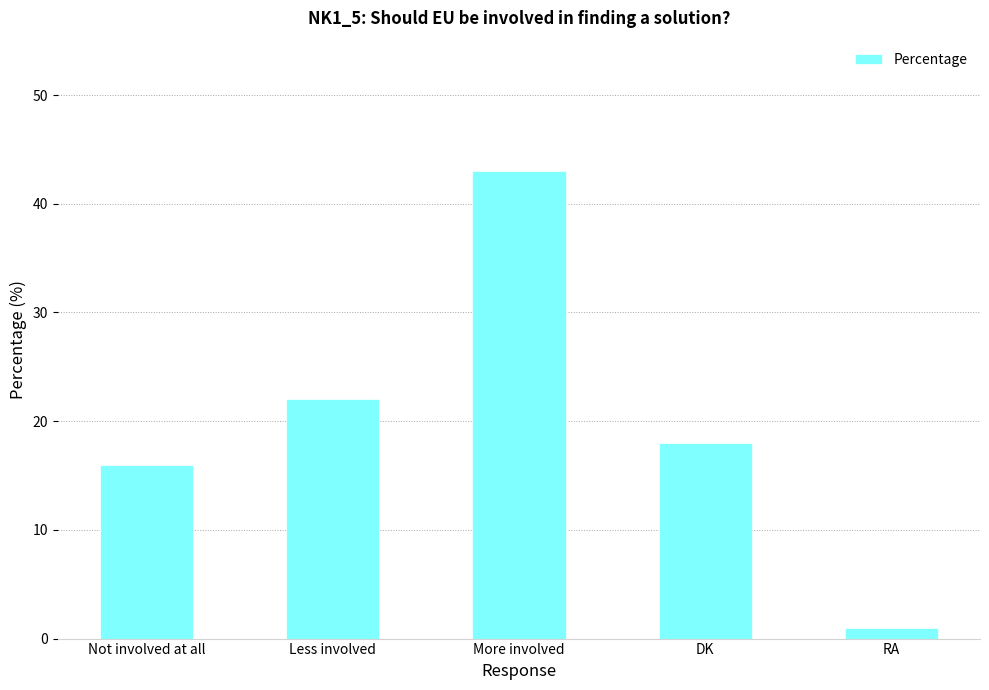

List the labels in order of value, smallest first.

RA, Not involved at all, DK, Less involved, More involved